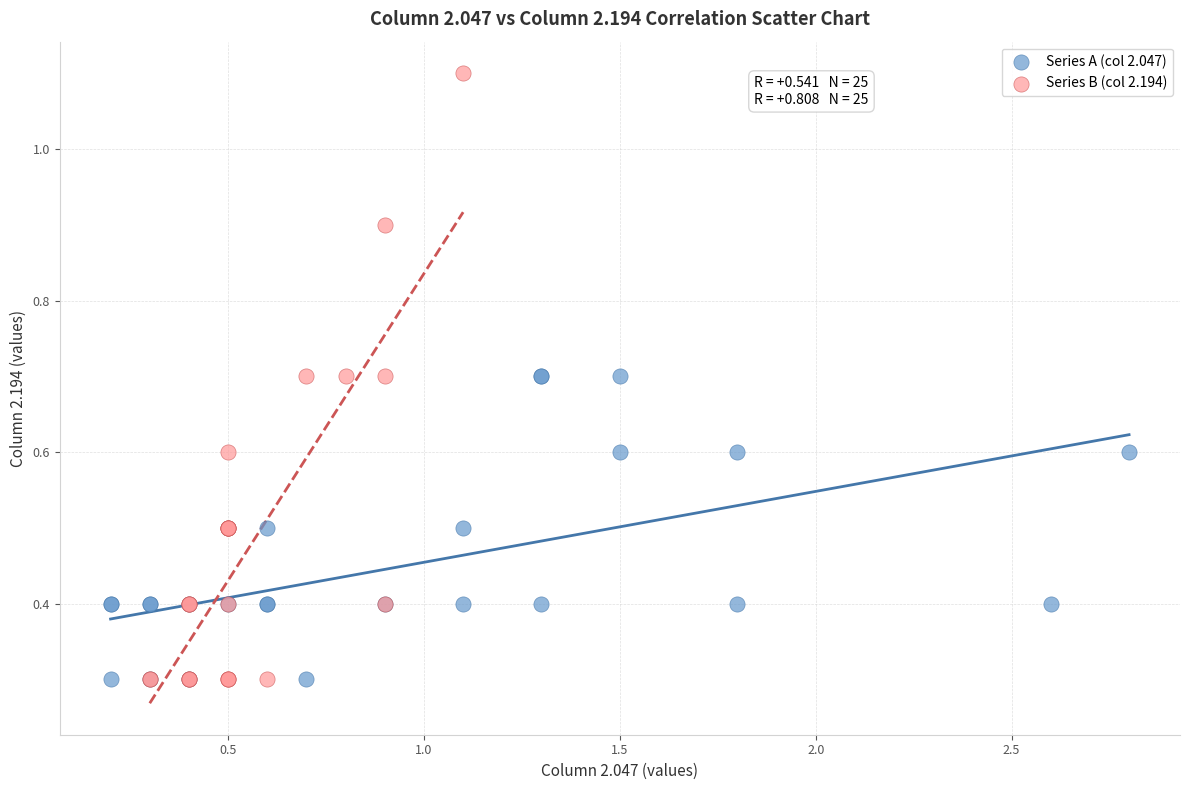

Which series has the widest spread of Y values?

Series B (col 2.194)